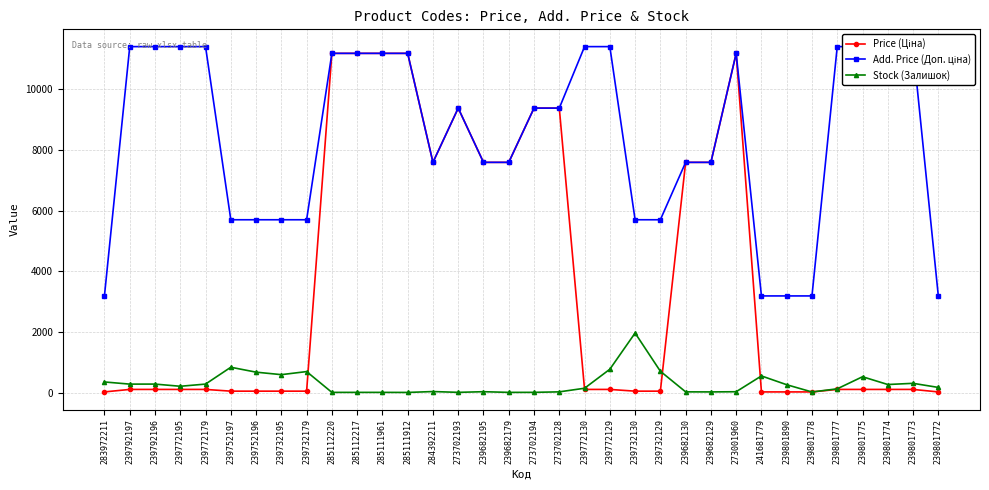

Is the value of Stock (Залишок) at 273702194 greater than the value of Price (Ціна) at 239752197?

No